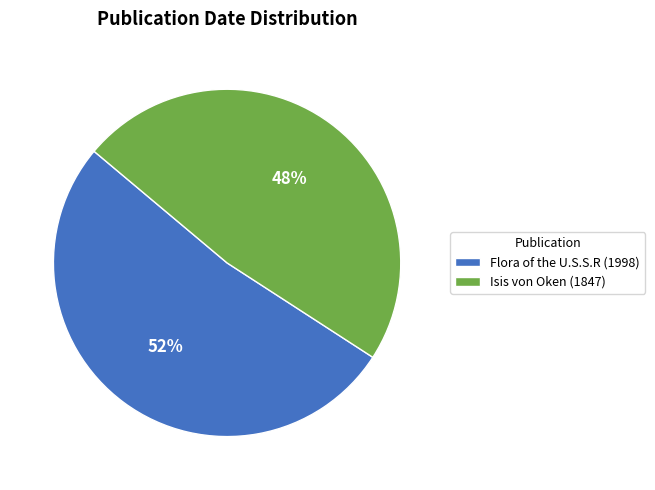

Is there any slice that represents more than half of the pie?

Yes